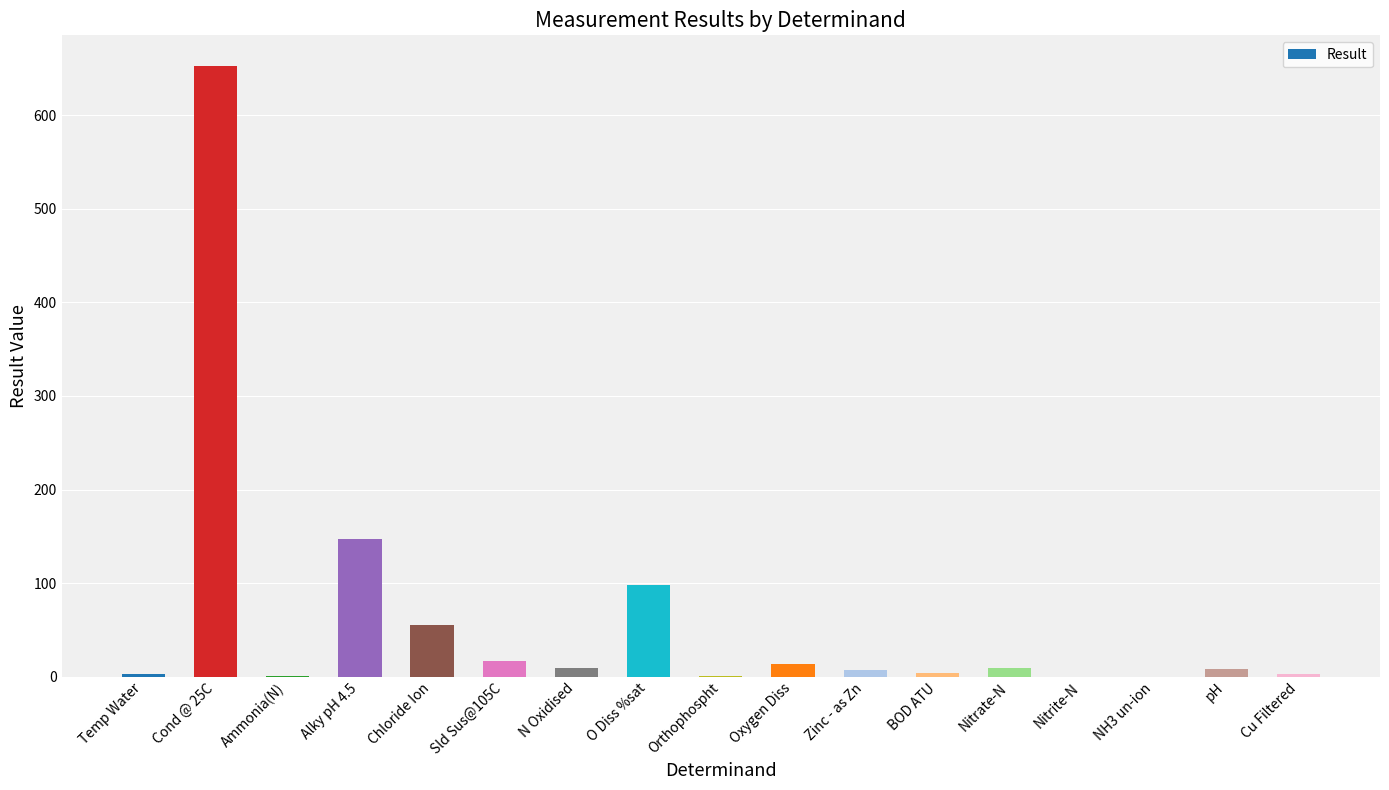

The value at Cond @ 25C is 653.0. True or false?

True